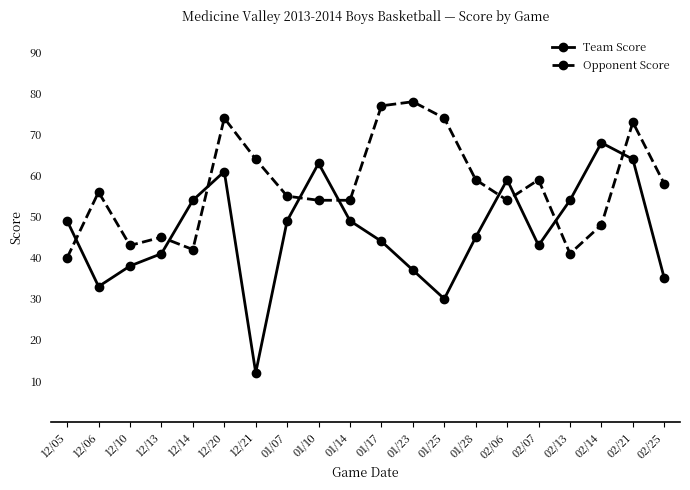

True or false: Team Score has more than 0 interior local peaks.

True